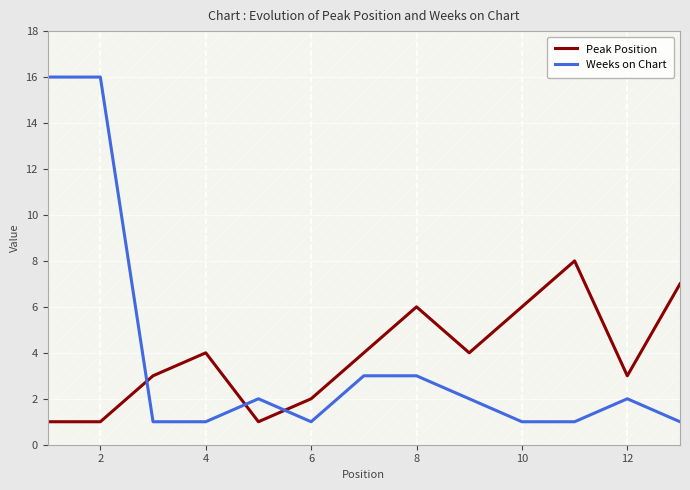

After their last crossing, which series has the higher values: Peak Position or Weeks on Chart?

Peak Position